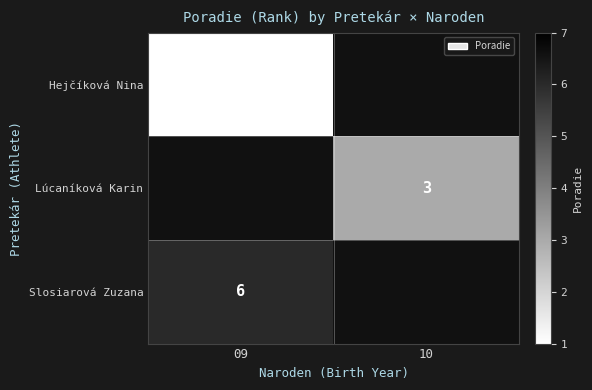

True or false: Slosiarová Zuzana has a value of 6 at 09.

True